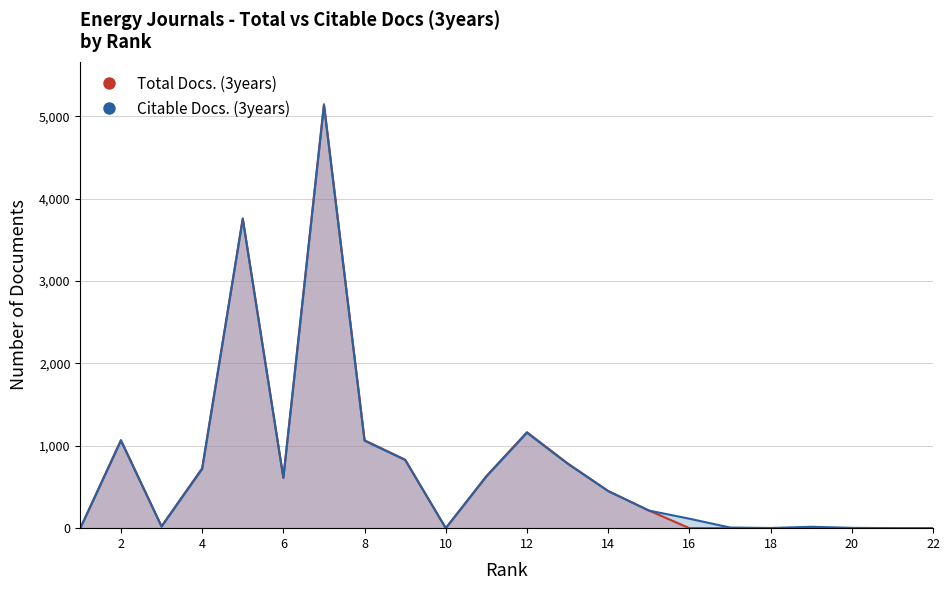

What is the difference between the maximum and minimum values in the Citable Docs. (3years) series?

5133